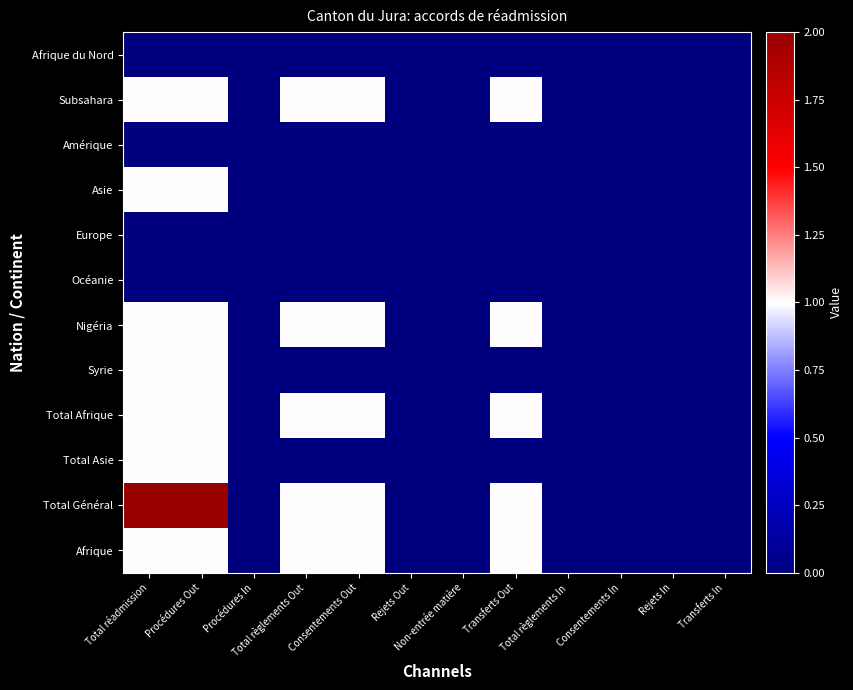

At Transferts Out, list the series in order from largest to smallest.

Subsahara, Nigéria, Total Afrique, Total Général, Afrique, Afrique du Nord, Amérique, Asie, Europe, Océanie, Syrie, Total Asie